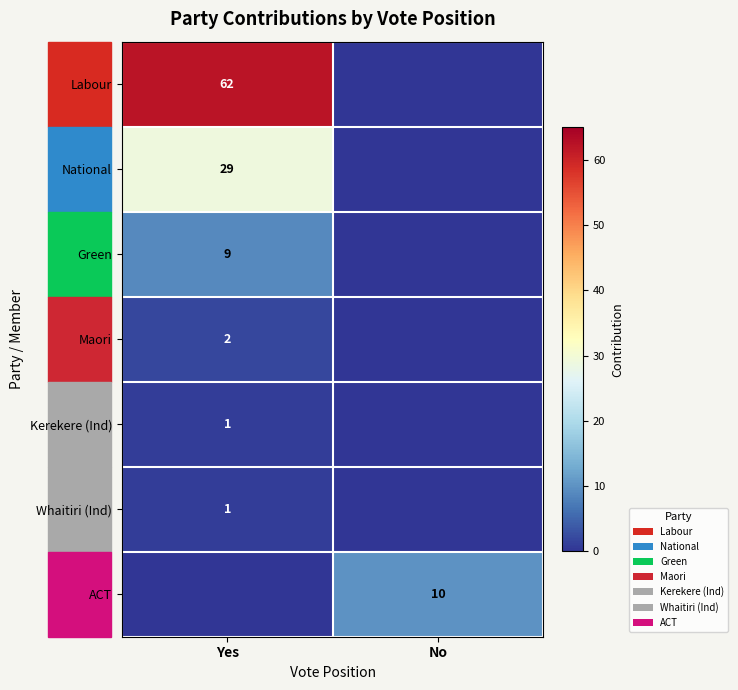

The Kerekere (Ind) series shows 1 at Yes. True or false?

True